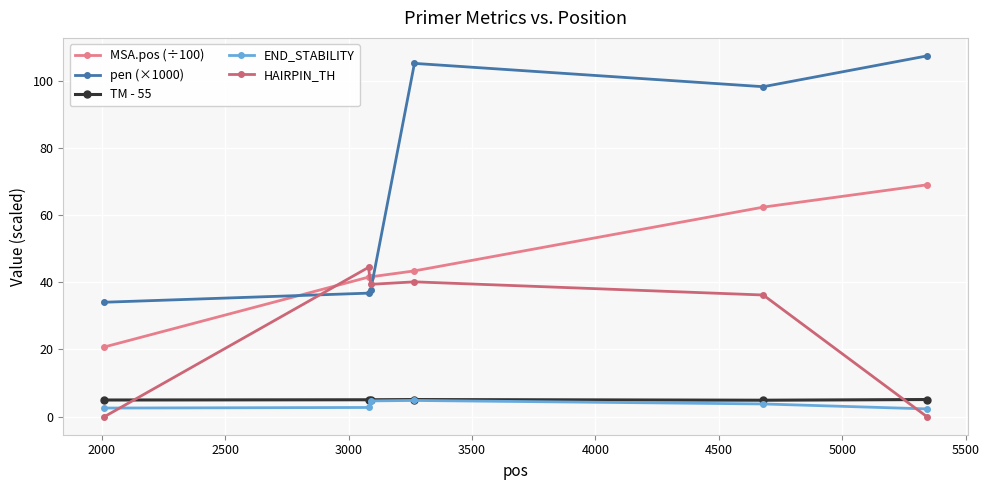

How many times do pen (×1000) and MSA.pos (÷100) cross each other?

2